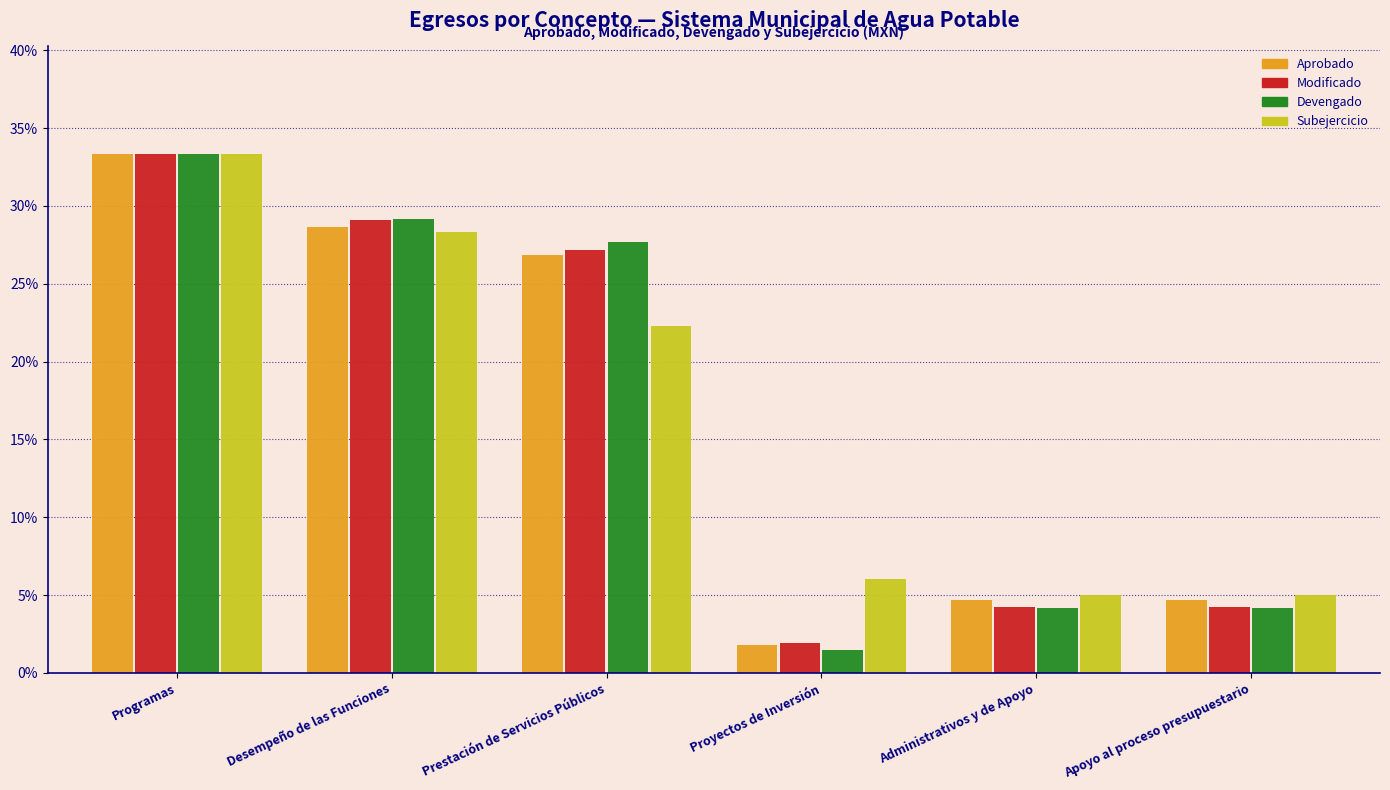

Reading left to right, what are all the values shown in this chart?

Aprobado: 33.3	28.7	26.9	1.8	4.7	4.7
Modificado: 33.3	29.1	27.2	1.9	4.2	4.2
Devengado: 33.3	29.2	27.7	1.5	4.2	4.2
Subejercicio: 33.3	28.4	22.3	6.0	5.0	5.0